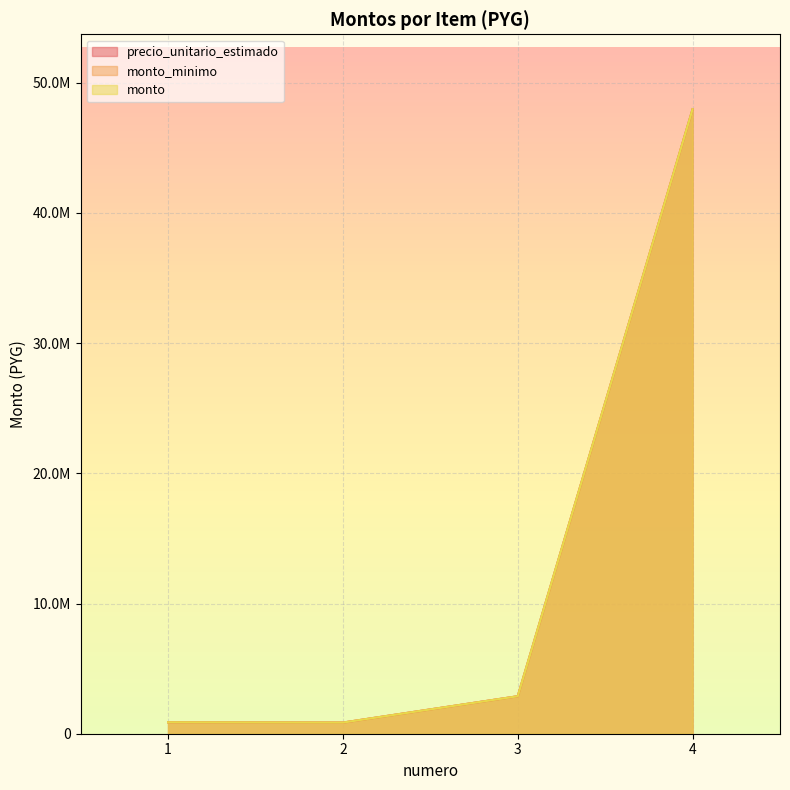

At which category does precio_unitario_estimado reach its first local valley?

2